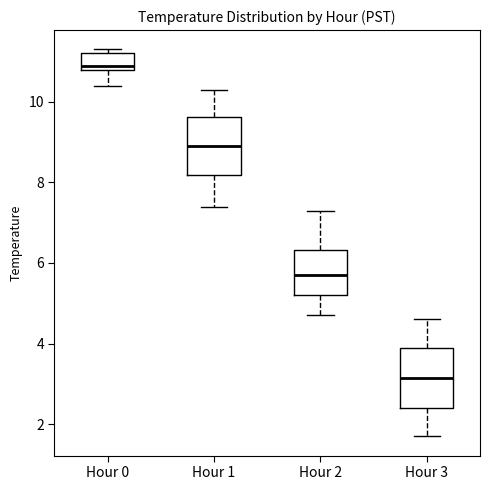

Reading left to right, transcribe this box plot: for each box, give where its median line is, the range the box spans, and where its two whiskers end, as read against the y-axis. The values are not printed on the chart, so give them approximately, as read against the axis.

Hour 0: median 11.0, box 10.8 to 11.2, whiskers 10.4 to 11.4
Hour 1: median 9.0, box 8.2 to 9.6, whiskers 7.4 to 10.4
Hour 2: median 5.8, box 5.2 to 6.4, whiskers 4.8 to 7.4
Hour 3: median 3.2, box 2.4 to 4.0, whiskers 1.8 to 4.6